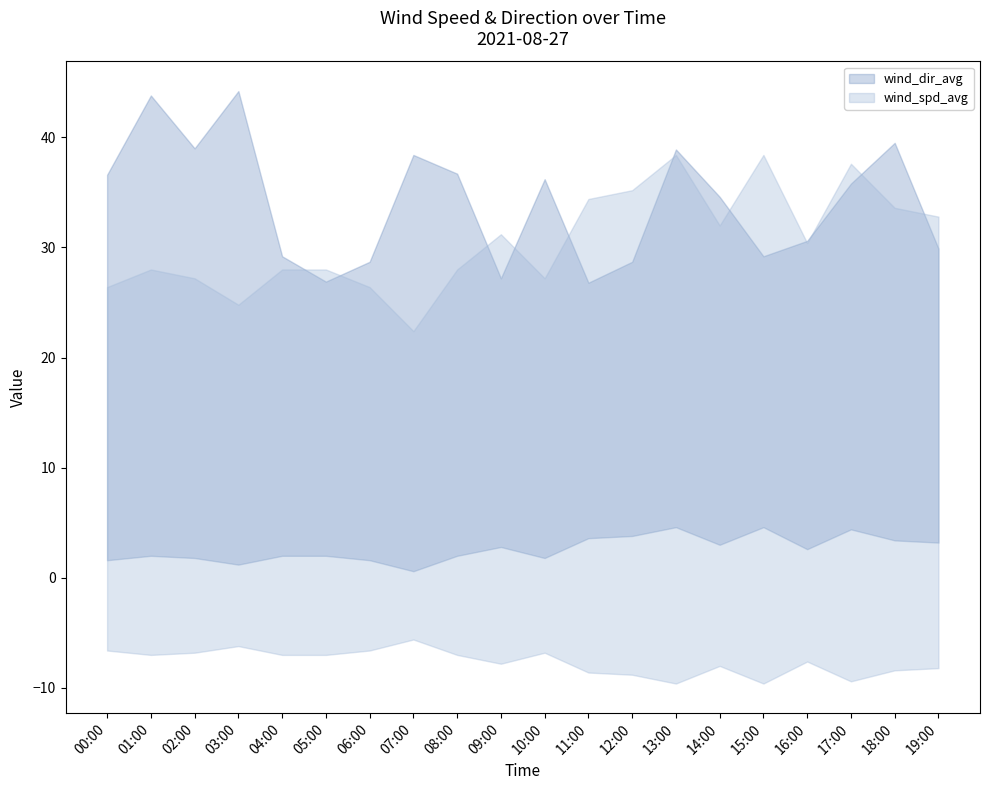

At which label does wind_spd_avg first exceed 3?

00:00